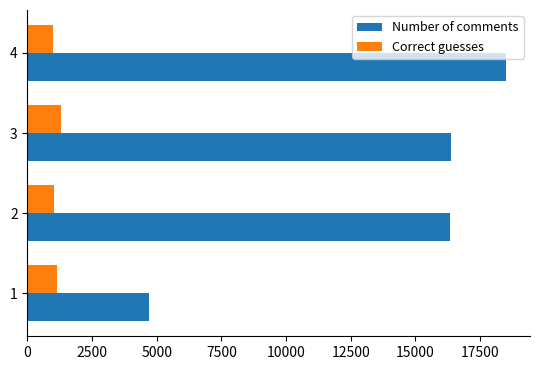

List the series in order of their overall mean, lowest first.

Correct guesses, Number of comments